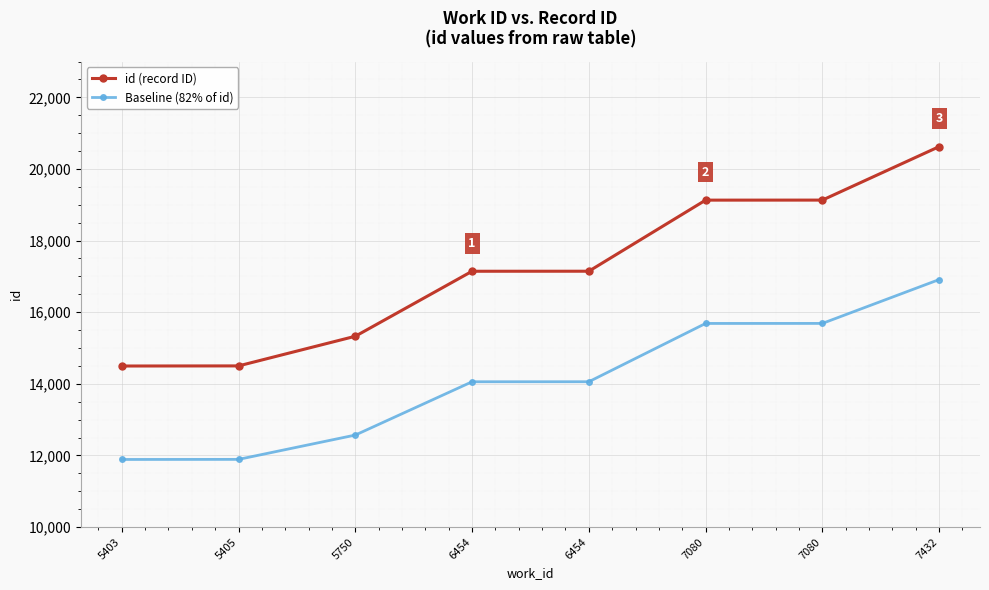

What is the greatest value displayed?

20623.0